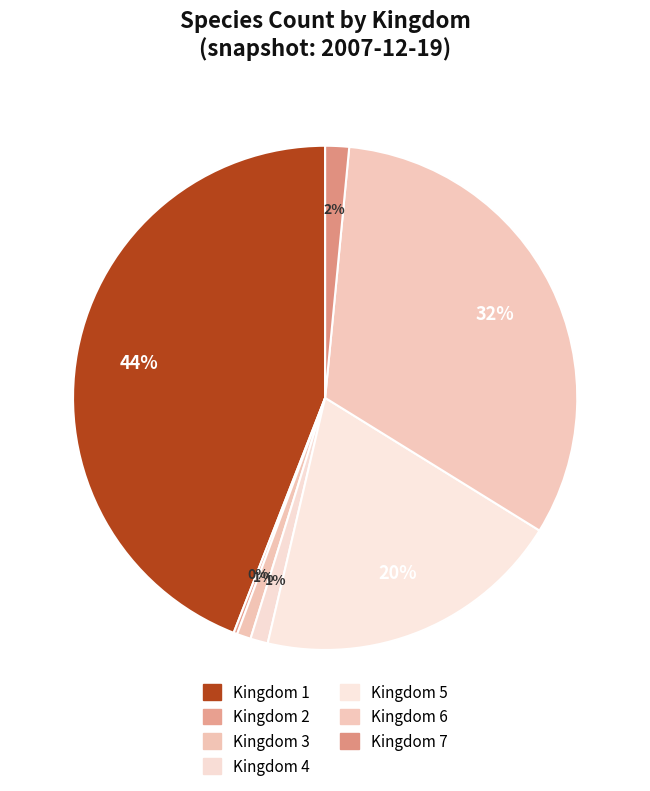

How many slices are in this pie chart?

7